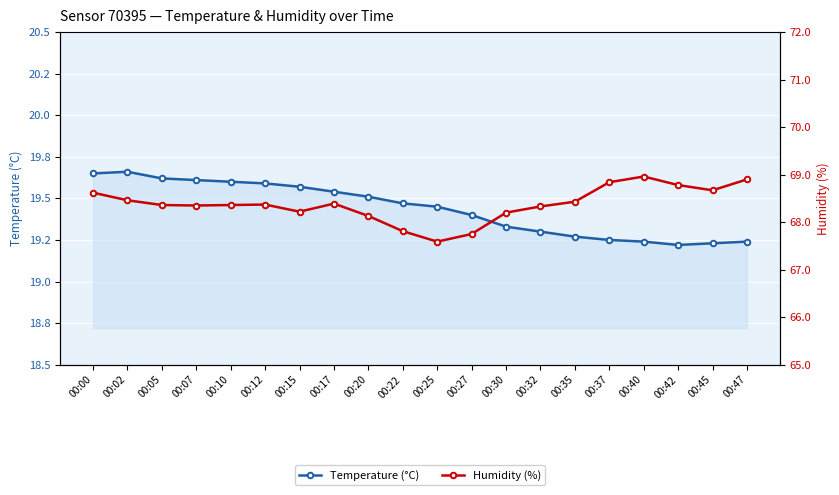

What is the value of the Temperature (°C) point at the 2nd from the left?

19.7